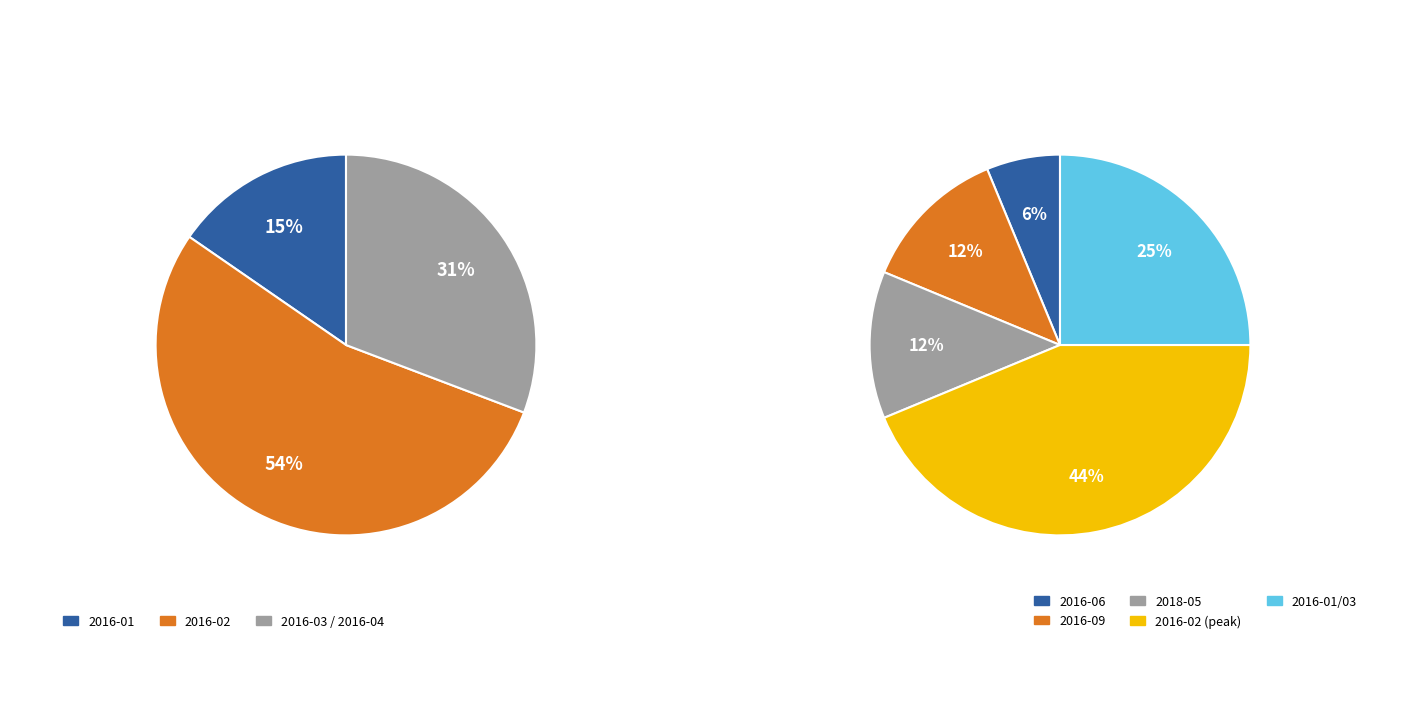

Do 2016-06 and 2016-03 together represent more than half of the pie?

No